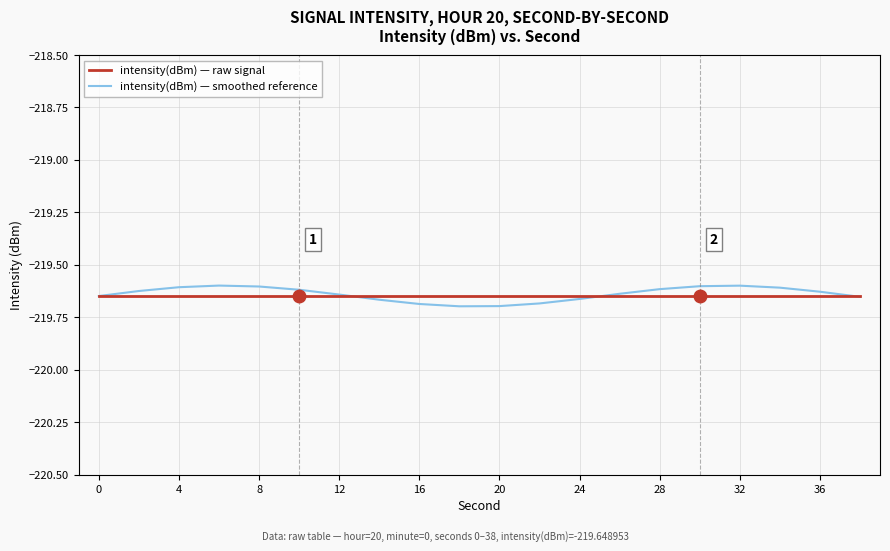

True or false: intensity(dBm) — smoothed reference has more than 0 points higher than both neighbors.

True